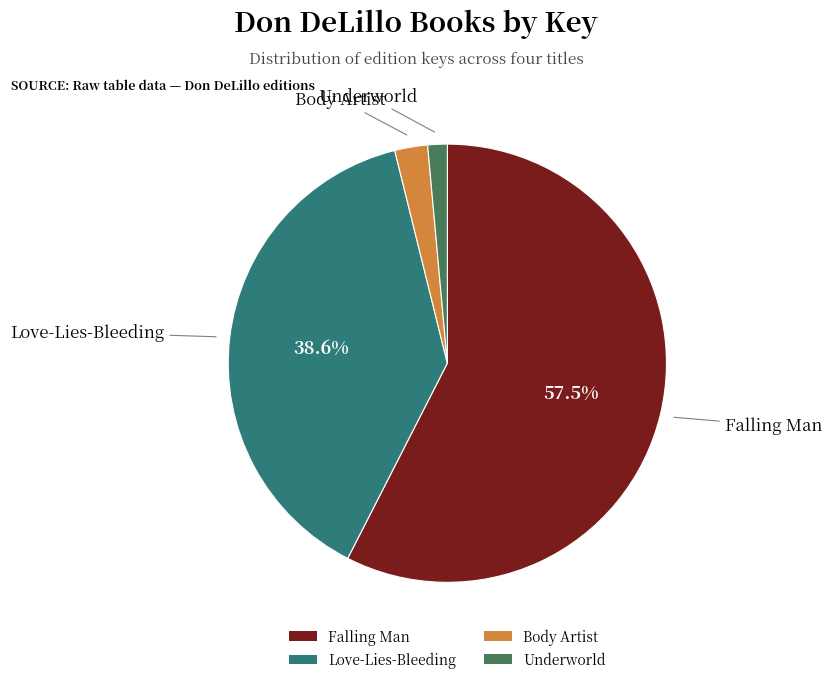

Which has a higher value, Underworld or Love-Lies-Bleeding?

Love-Lies-Bleeding